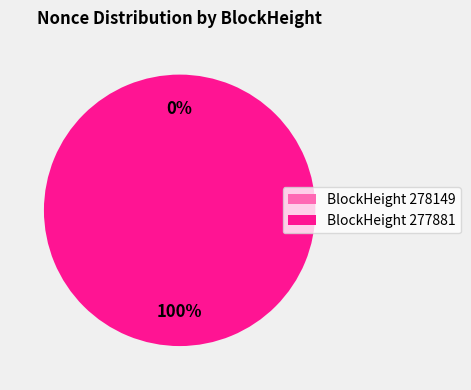

Which slice is the largest?

277881